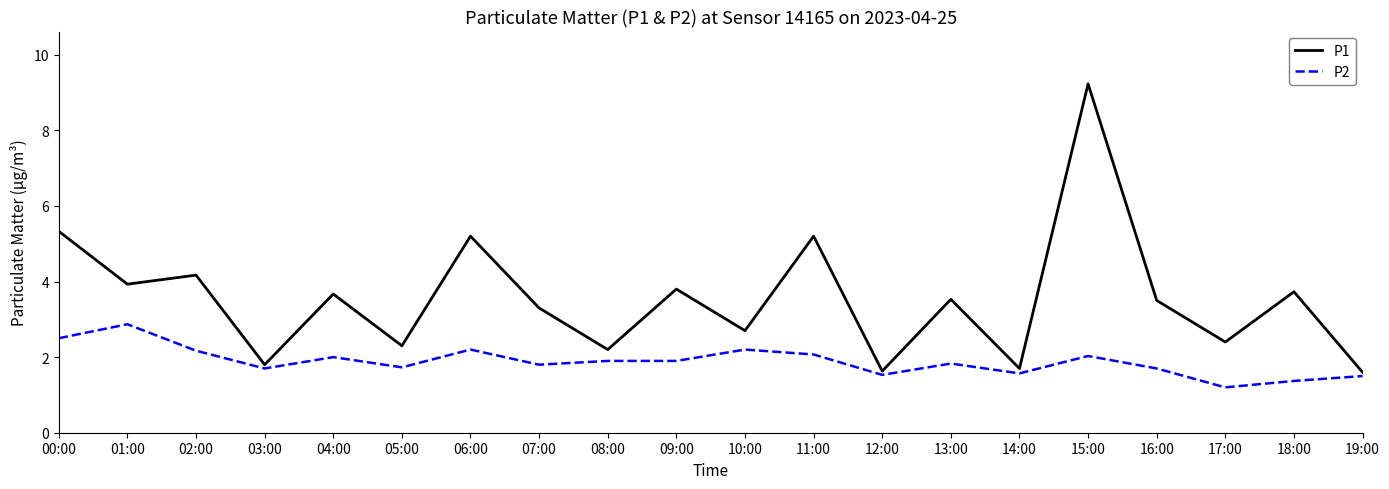

What position from the left is 19:00?

20